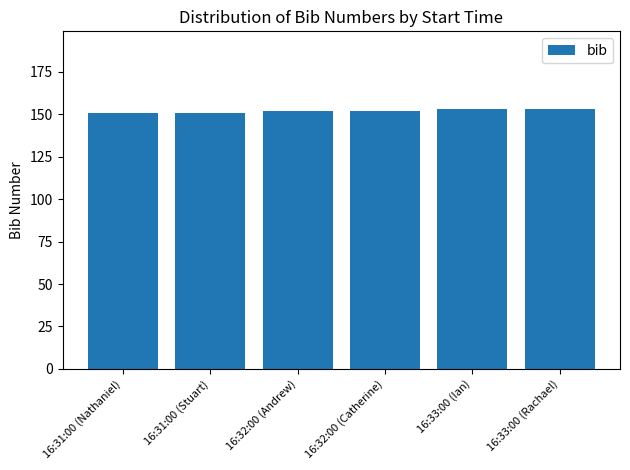

What is the change in value from 16:32:00 (Andrew) to 16:33:00 (Ian)?

+1